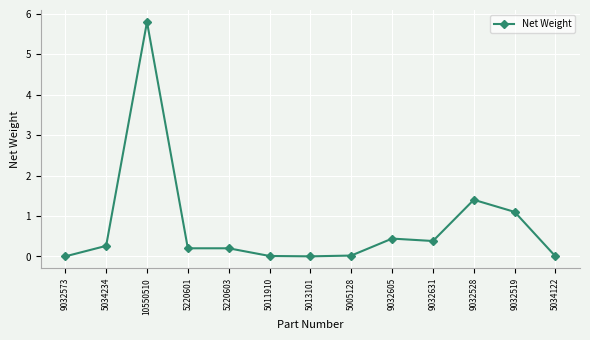

At which category does the chart reach its peak across all series?

10550510